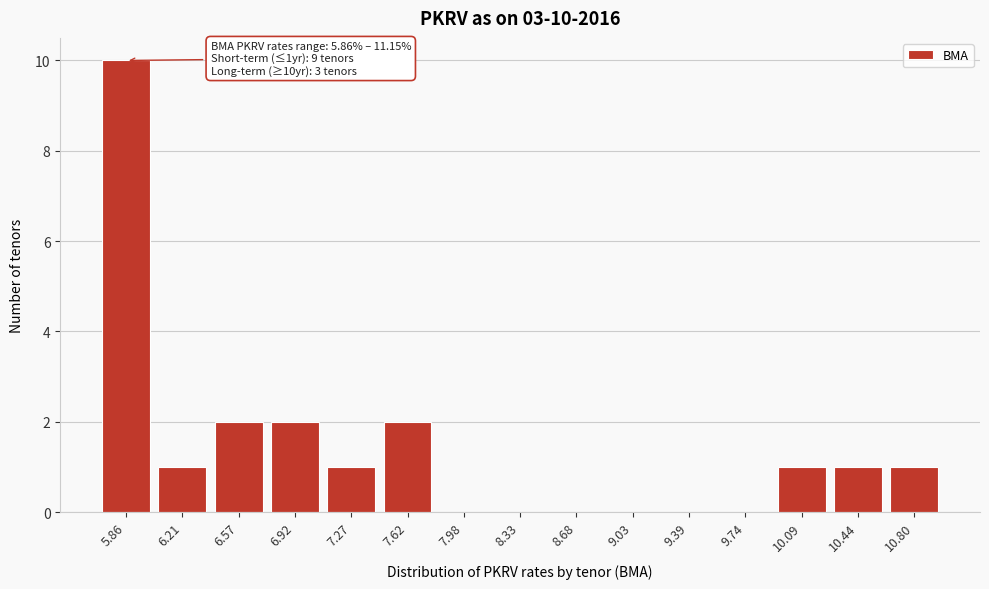

Reading left to right, transcribe all the data shown in this chart.

5.86=10	6.21=1	6.57=2	6.92=2	7.27=1	7.62=2	7.98=0	8.33=0	8.68=0	9.03=0	9.39=0	9.74=0	10.09=1	10.44=1	10.80=1